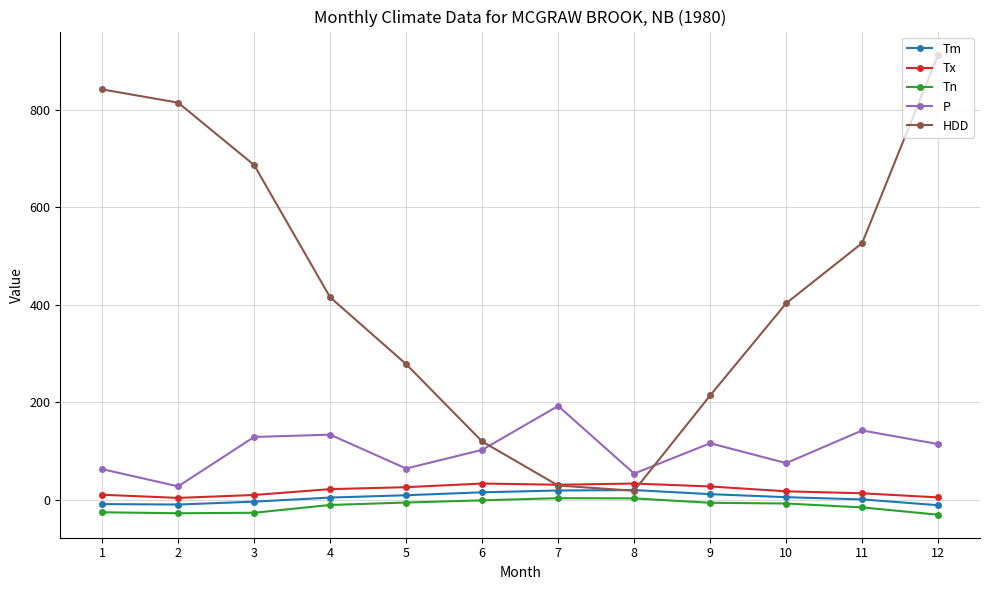

In HDD, how many points are lower than both neighbors (excluding endpoints)?

1